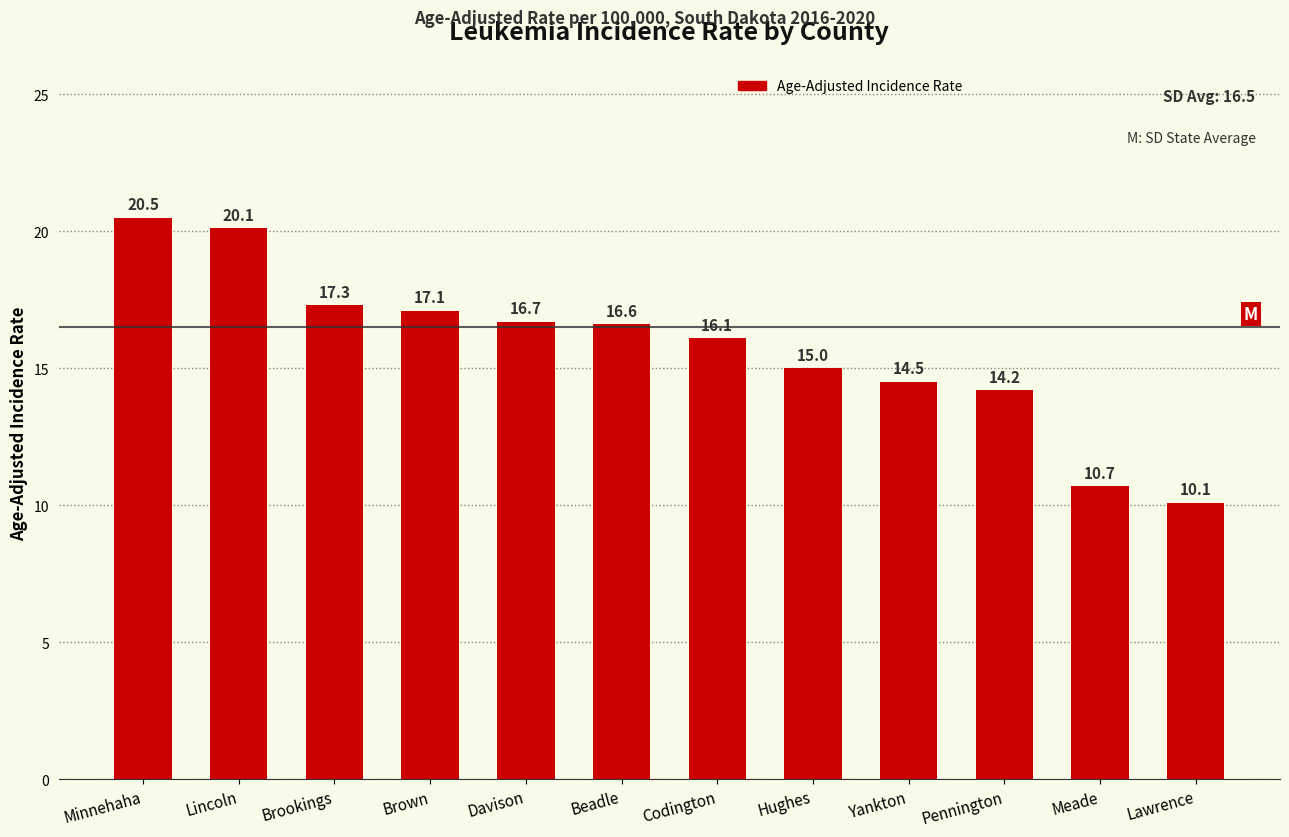

The value at Brookings is 3.6. True or false?

False